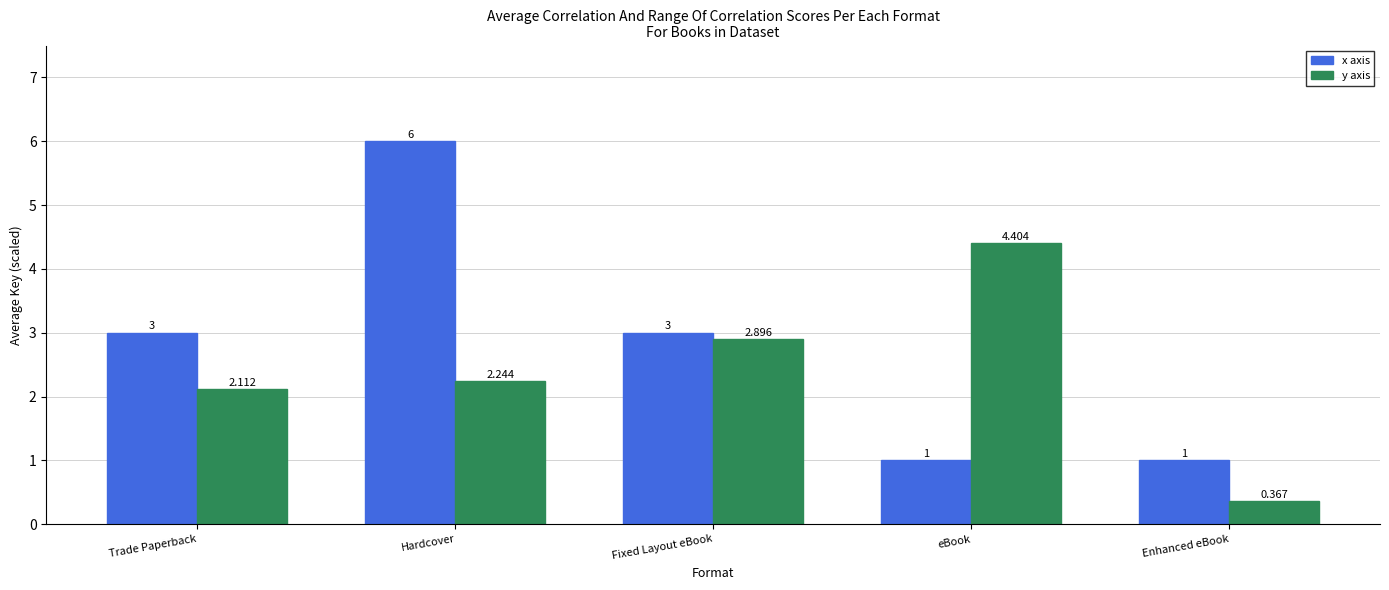

At which label does y axis first exceed 2?

Trade Paperback